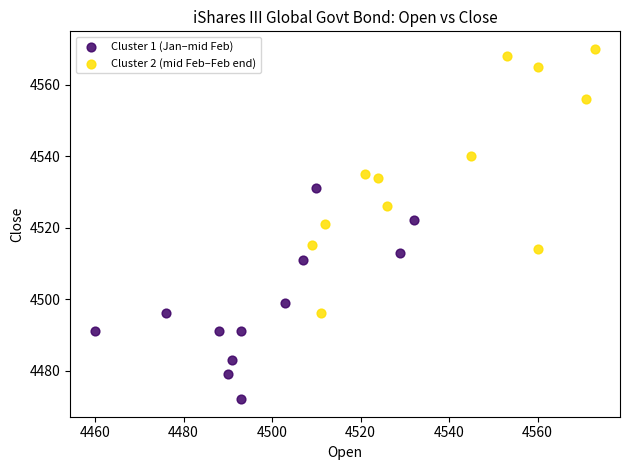

Which series reaches the maximum Y coordinate?

Cluster 2 (mid Feb–Feb end)